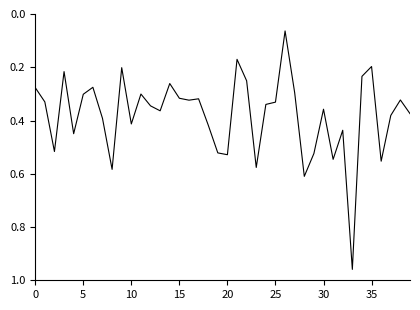

Which category has the lowest value across all series?

26